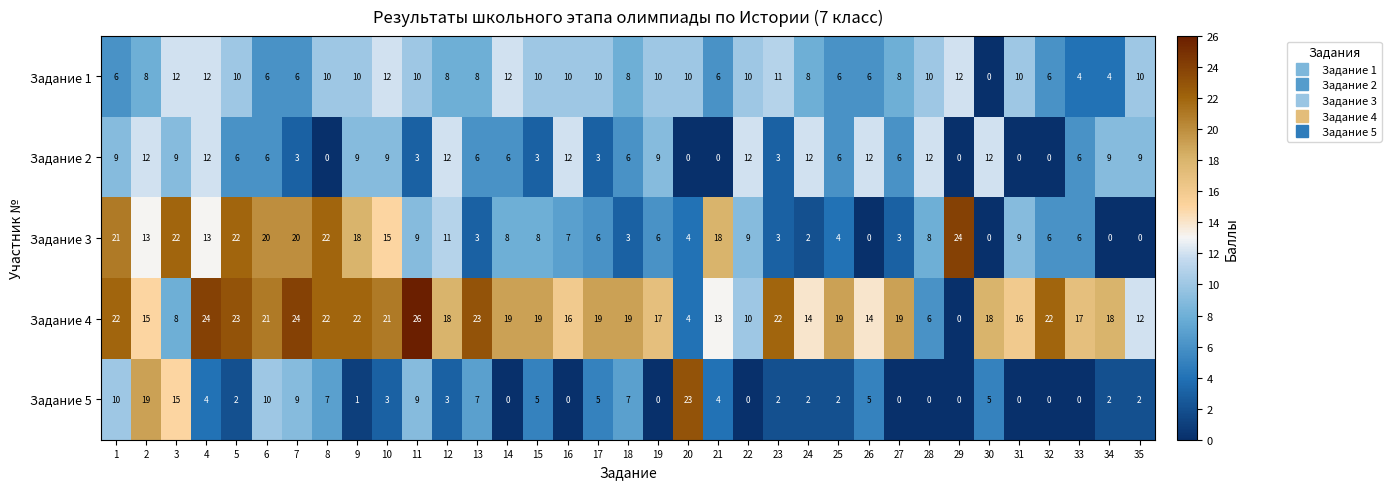

What is the average value of the Задание 4 series?

17